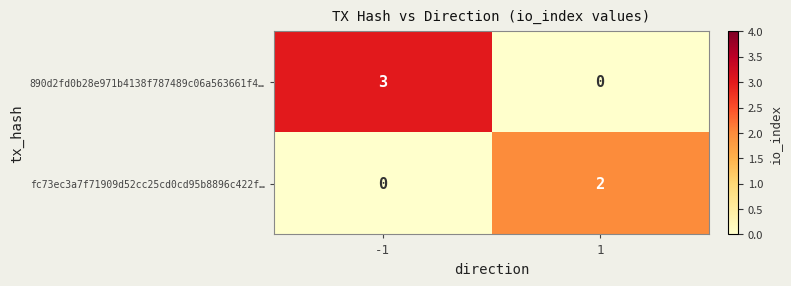

What is the sum of the 890d2fd0b28e971b4138f787489c06a563661f4… values at -1 and 1?

3